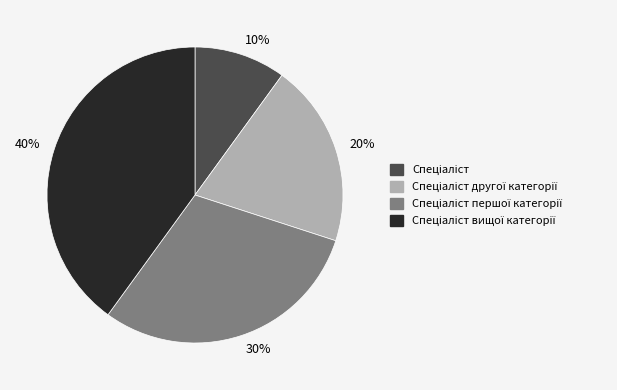

To the nearest percent, what is the average slice percentage?

25%